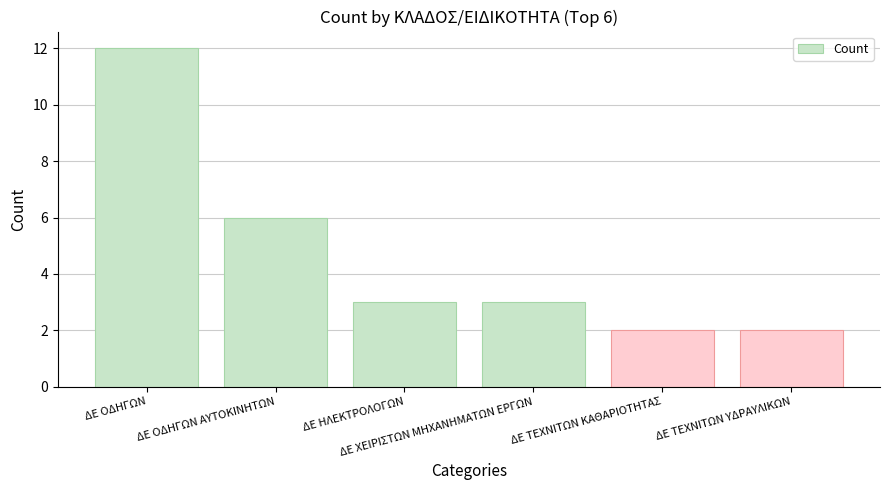

What is the value of the 1st bar from the left?

12